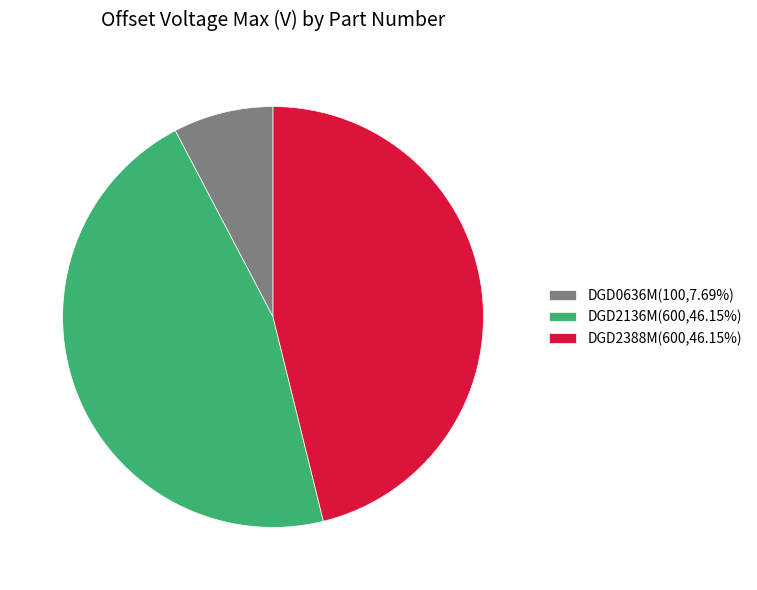

How many segments does this pie chart have?

3